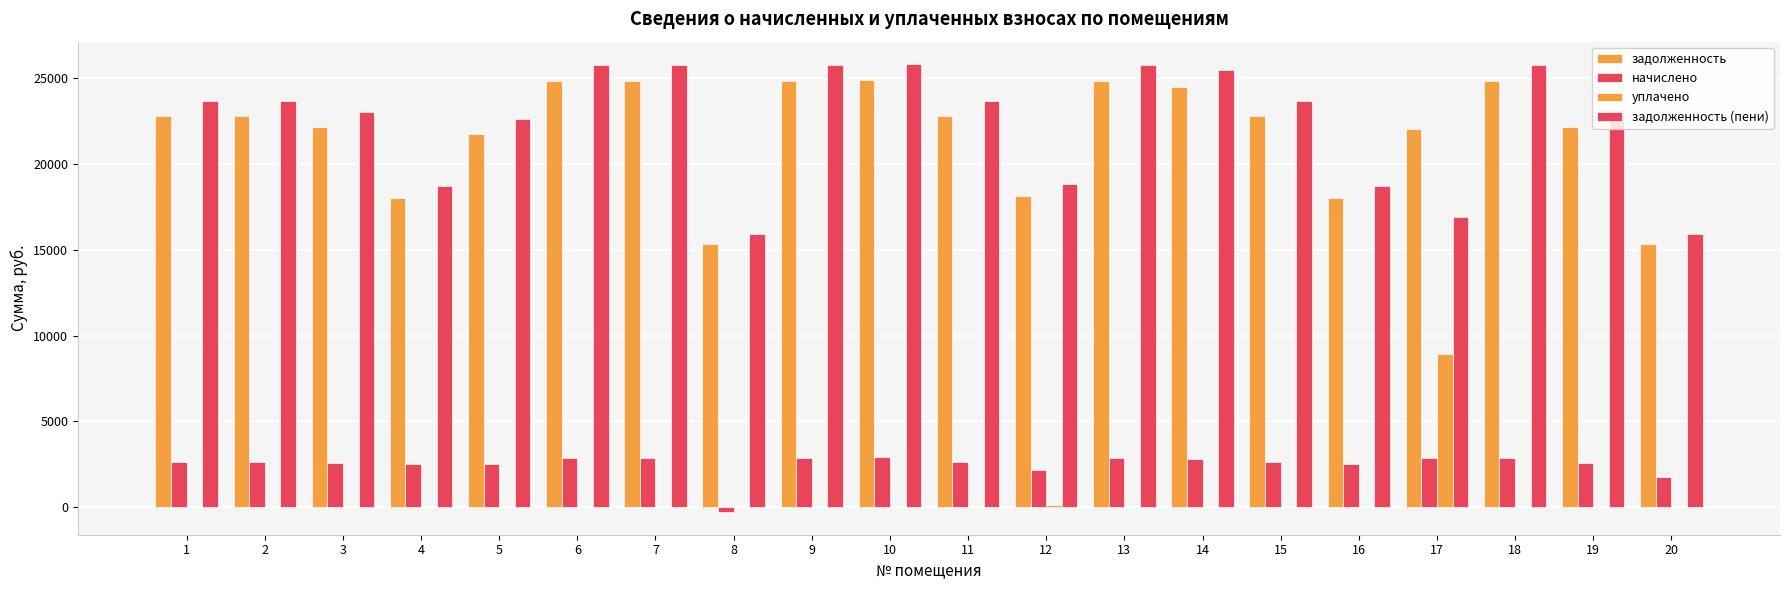

What is the value of the задолженность bar at the 18th from the left?

24831.2